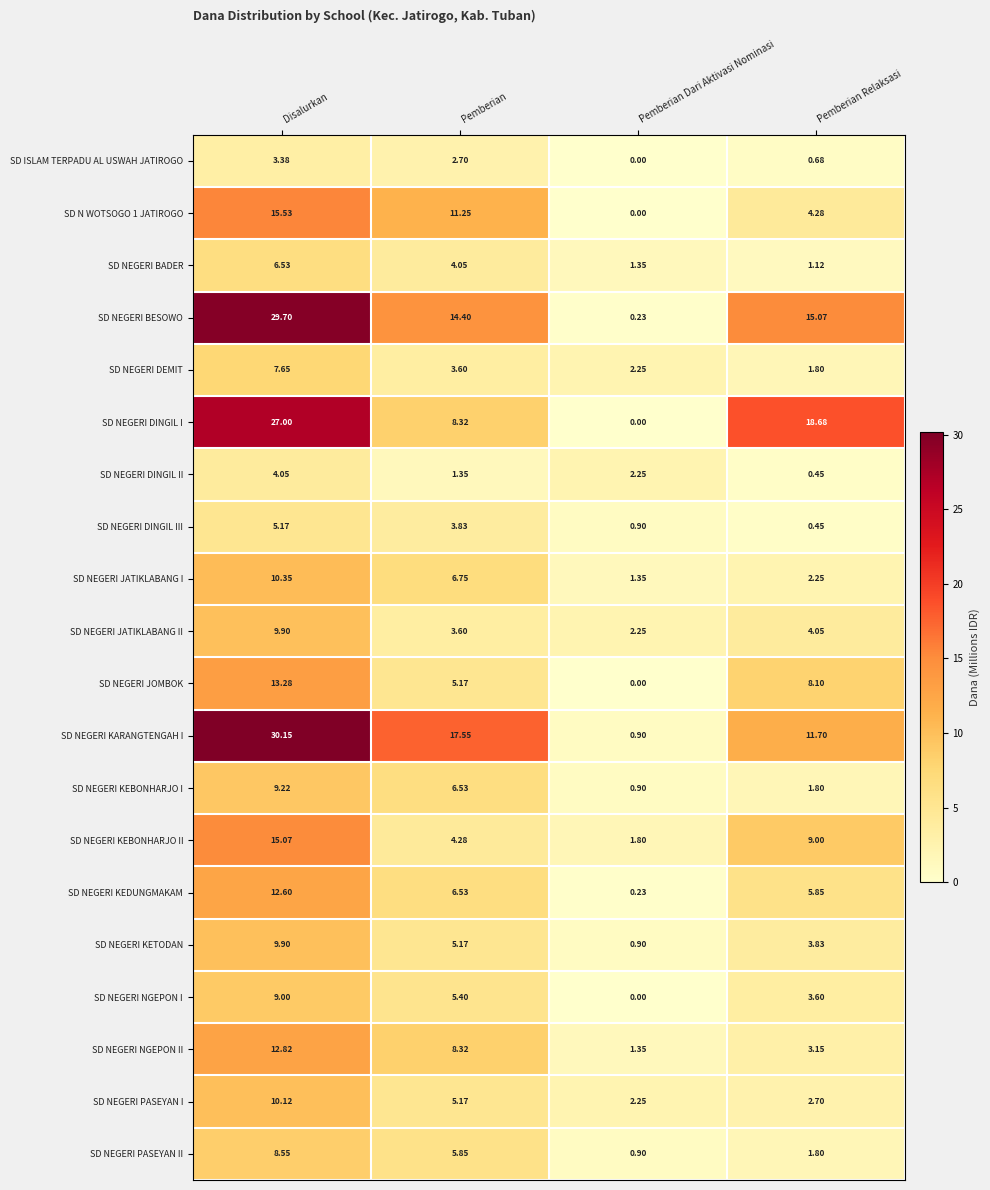

Rank the categories by SD NEGERI JATIKLABANG II value from highest to lowest.

Disalurkan, Pemberian Relaksasi, Pemberian, Pemberian Dari Aktivasi Nominasi